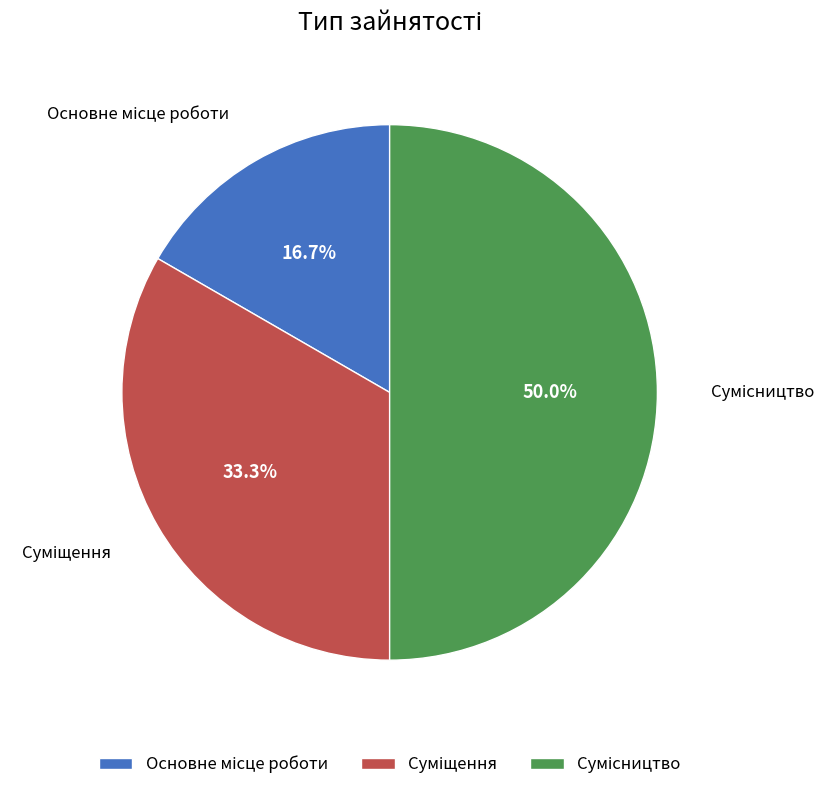

To the nearest percent, what is the average slice percentage?

33%